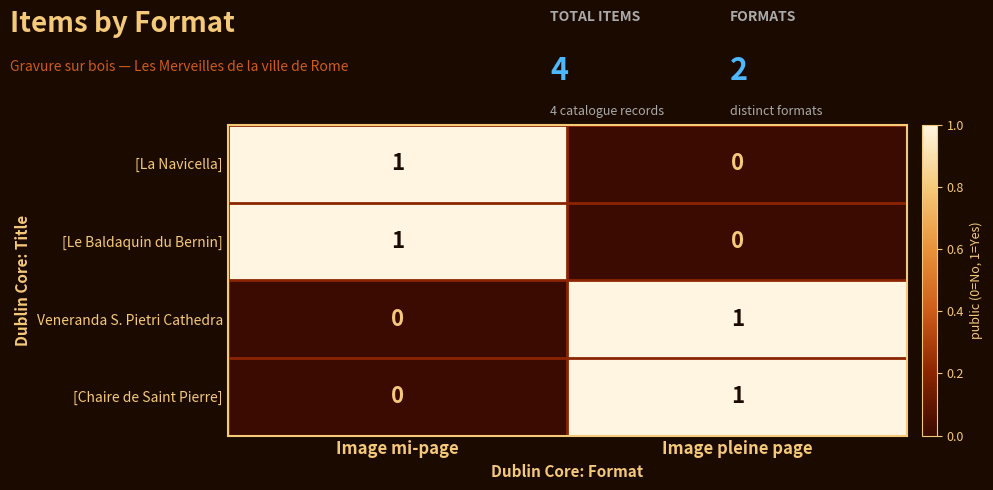

The value of [La Navicella] at Image pleine page is 0. True or false?

True